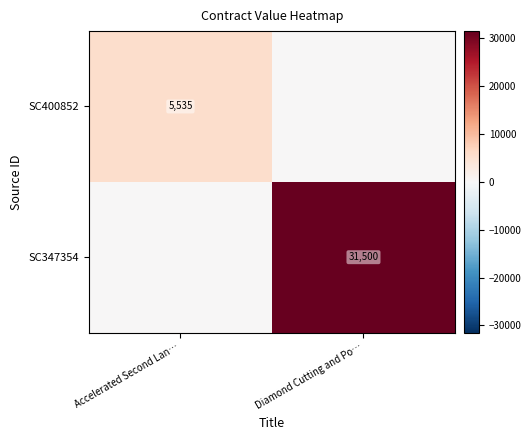

The value of SC347354 at Diamond Cutting and Po… is 44430. True or false?

False